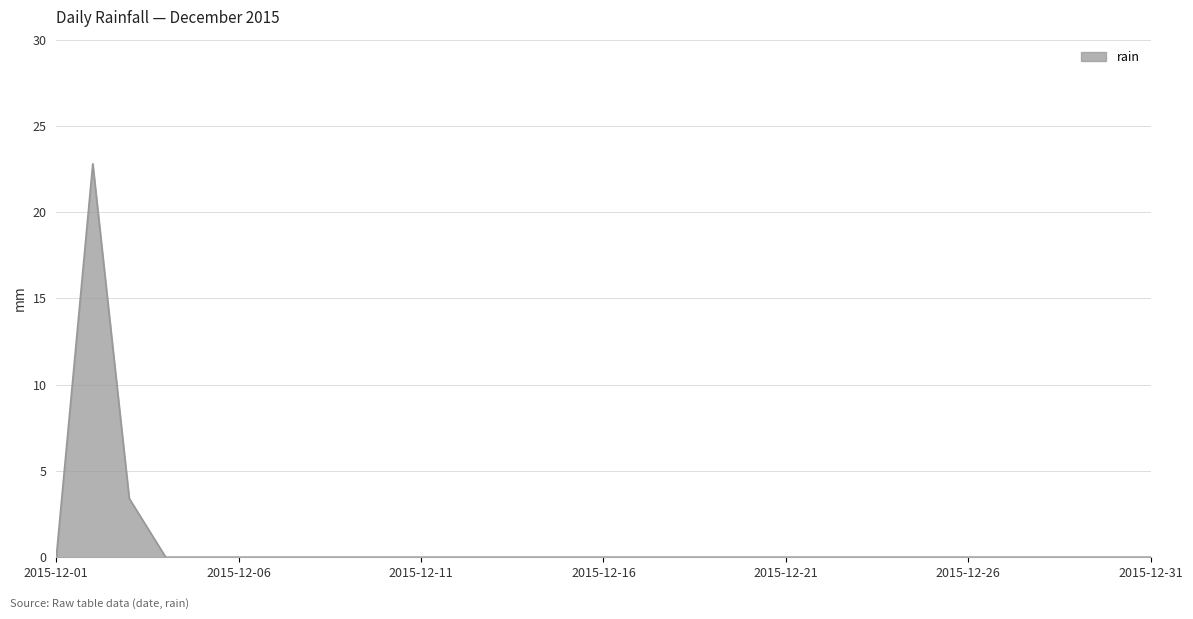

What is the difference between the maximum and minimum values?

22.8